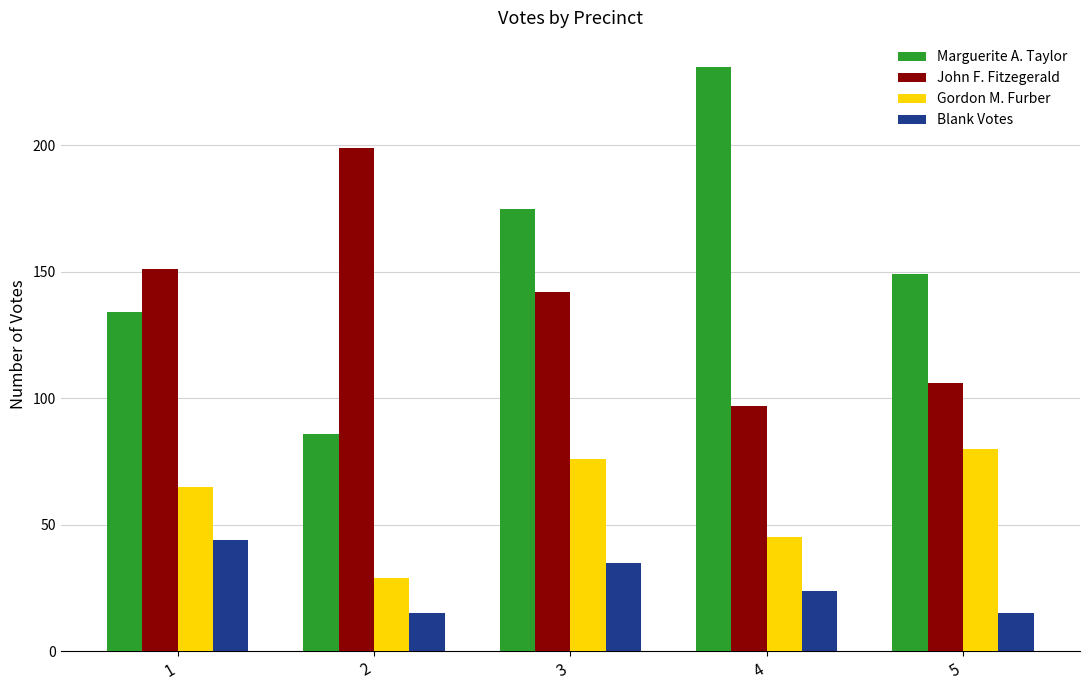

What is the sum of the John F. Fitzegerald values at 5 and 3?

248